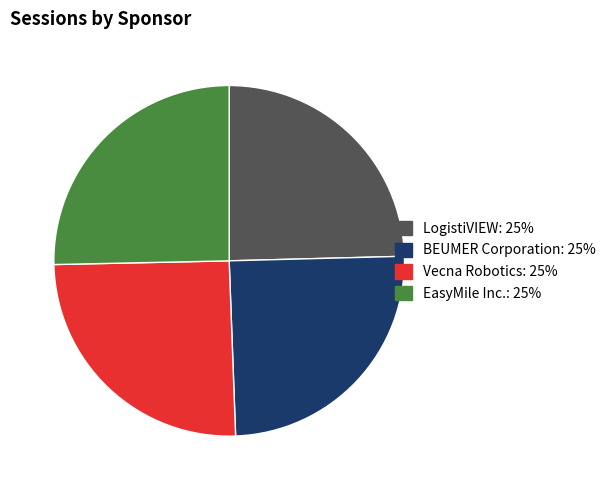

True or false: BEUMER Corporation accounts for 25% of the total.

True